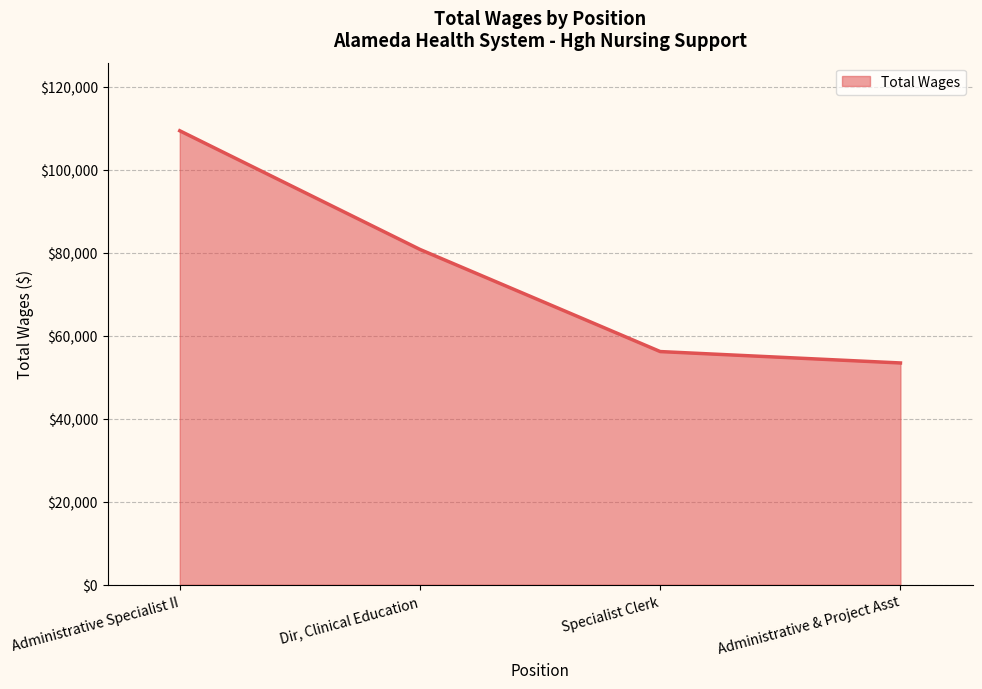

What is the maximum value shown in the chart?

109357